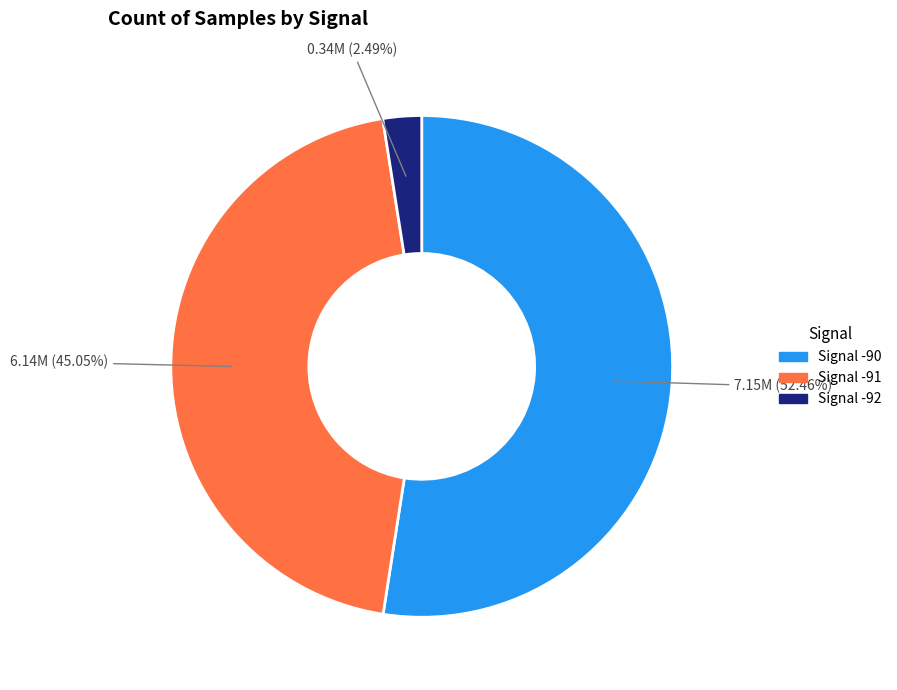

Is there any slice that represents more than half of the pie?

Yes